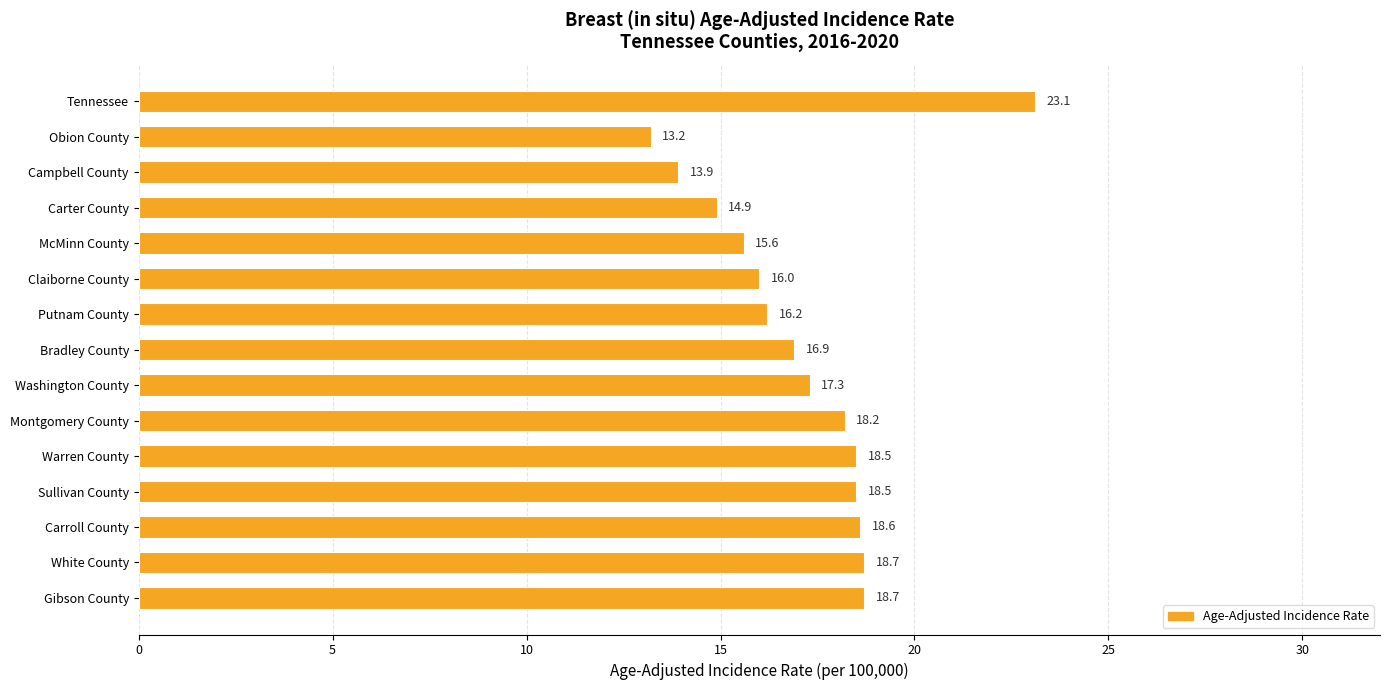

The chart shows a value of 23.5 at Washington County. True or false?

False